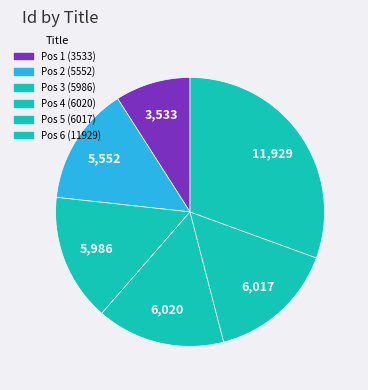

How many slices are in this pie chart?

6